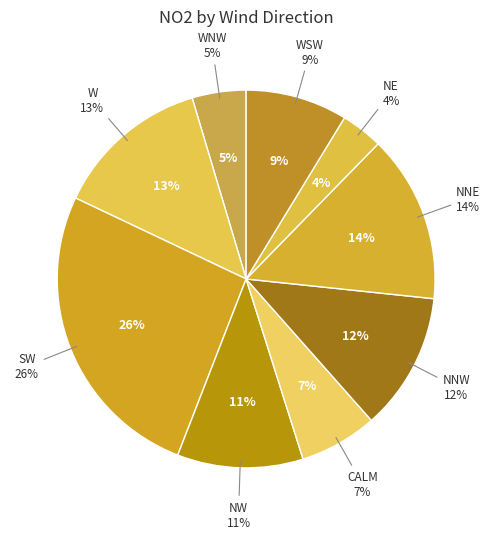

To the nearest percent, what is the average slice percentage?

11%